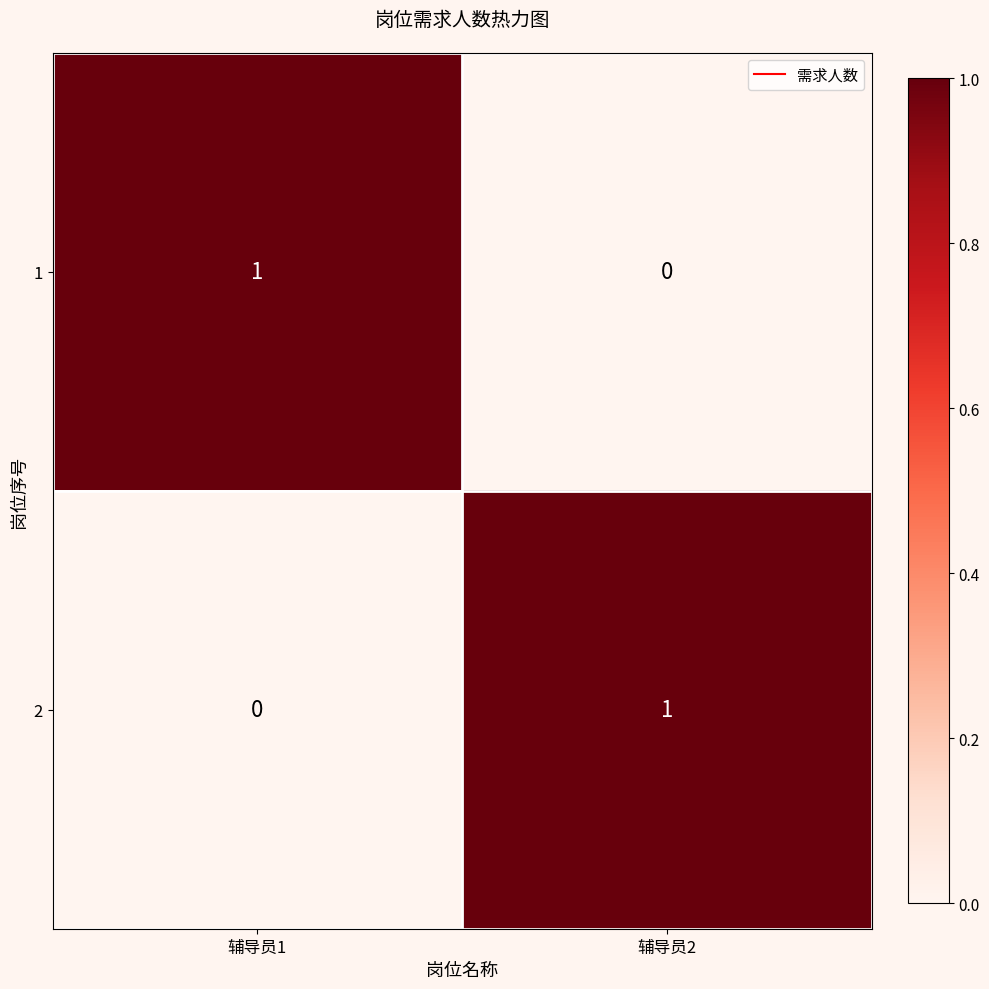

Reading left to right, extract all data points from this chart.

1: 1	0
2: 0	1